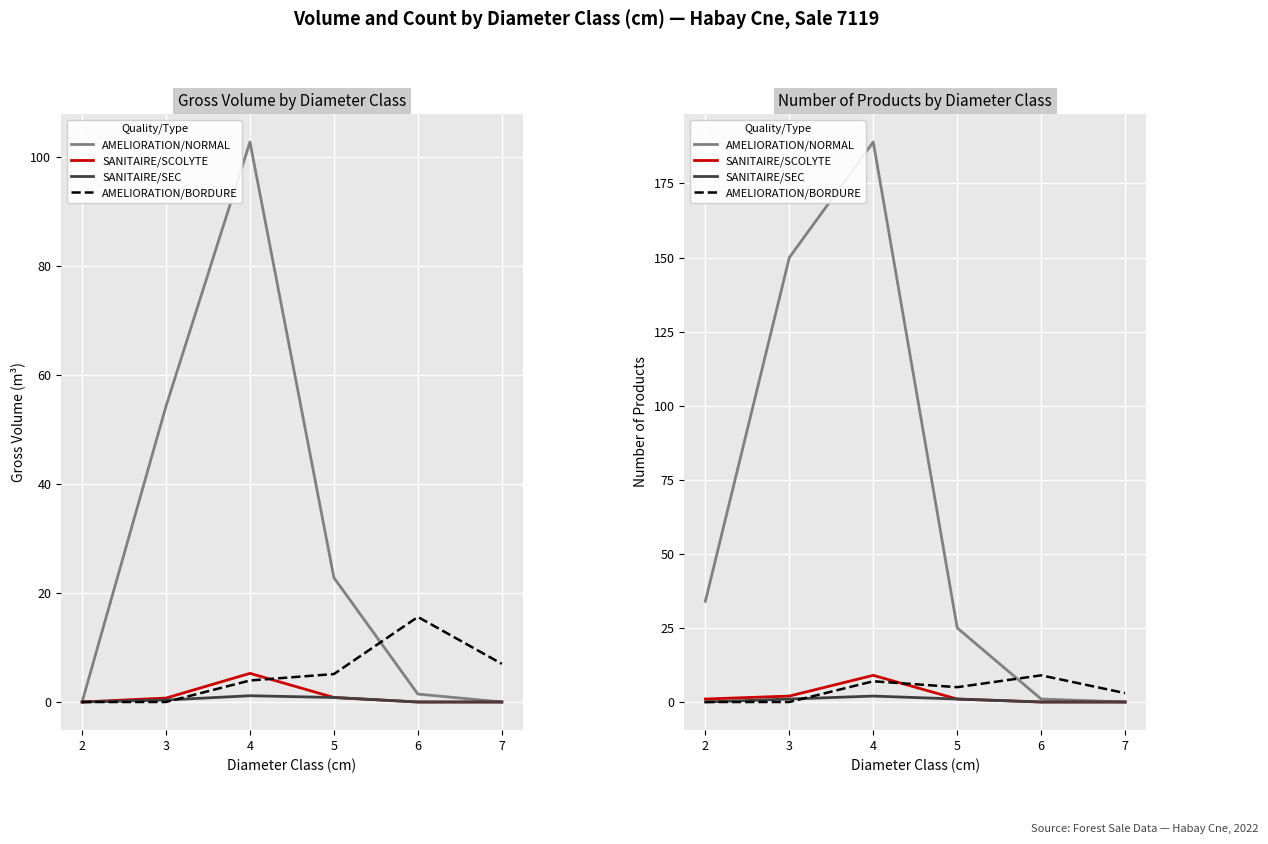

Is it true that AMELIORATION/NORMAL equals 221 at 3?

False